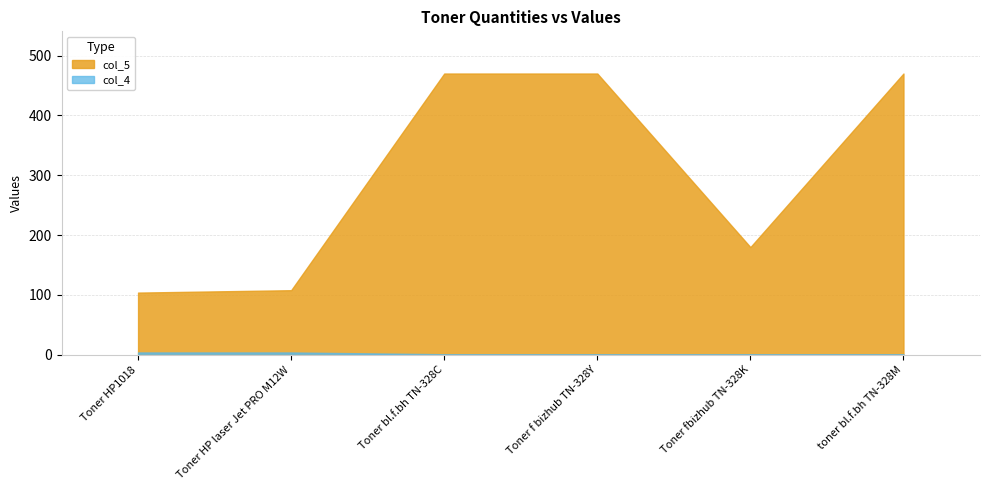

What is the minimum value for col_5?

104